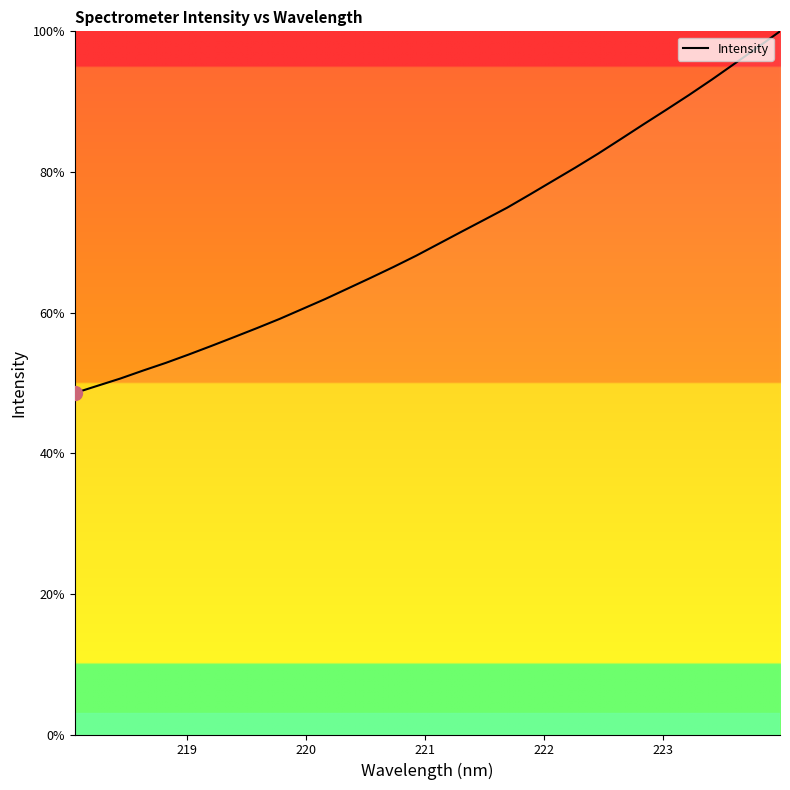

What is the difference between the maximum and minimum values?

51.4